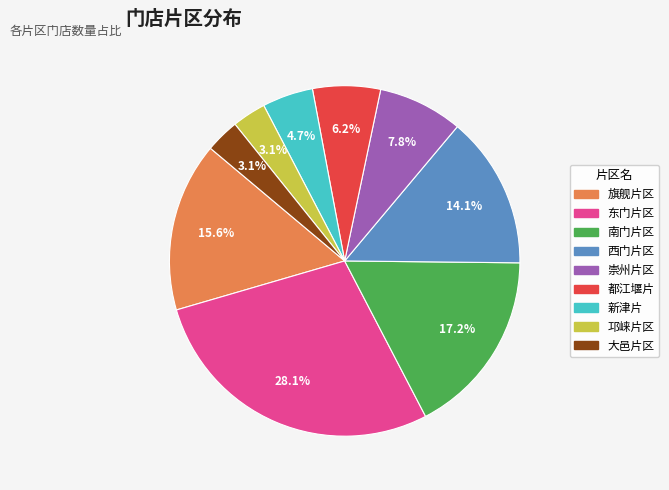

How many segments does this pie chart have?

9